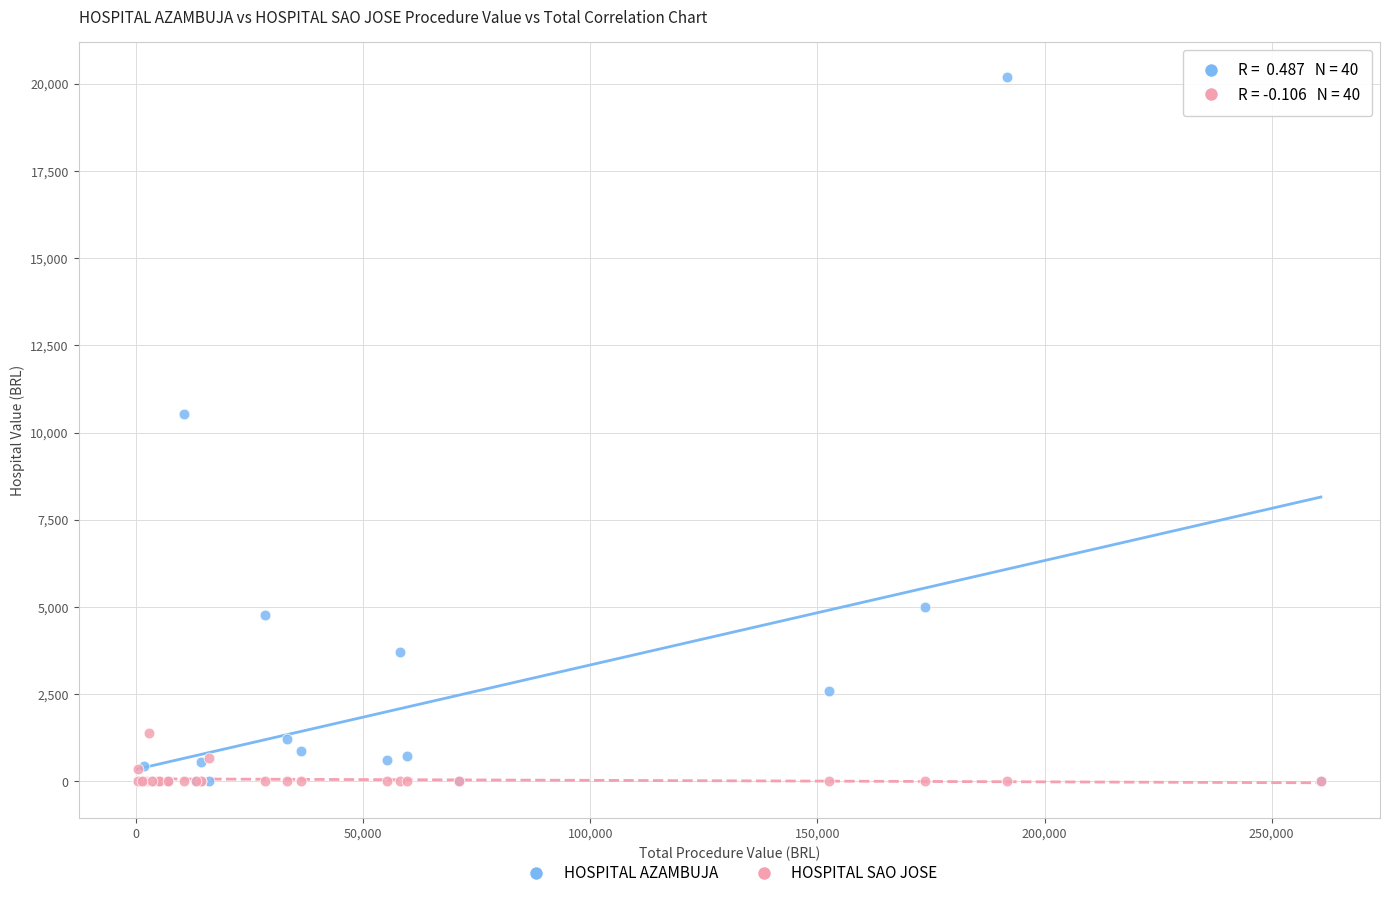

Which series reaches the maximum Y coordinate?

HOSPITAL AZAMBUJA